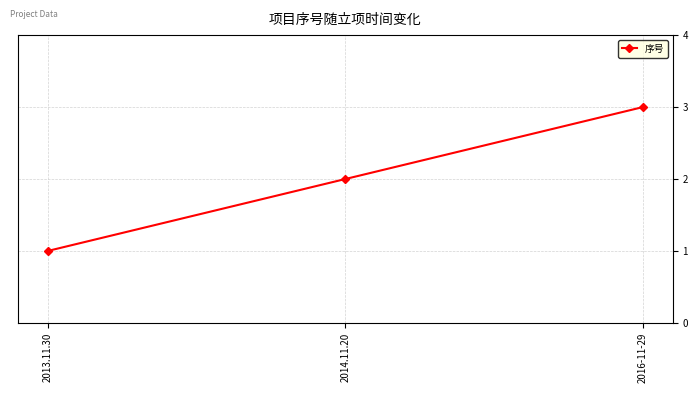

Rank the categories by value from highest to lowest.

2016-11-29, 2014.11.20, 2013.11.30